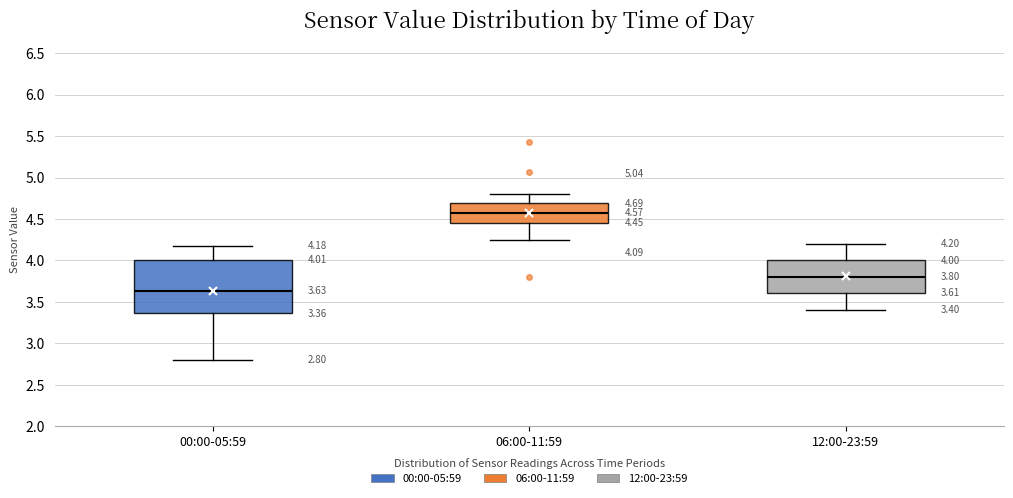

Which box's median line is the lowest?

00:00-05:59